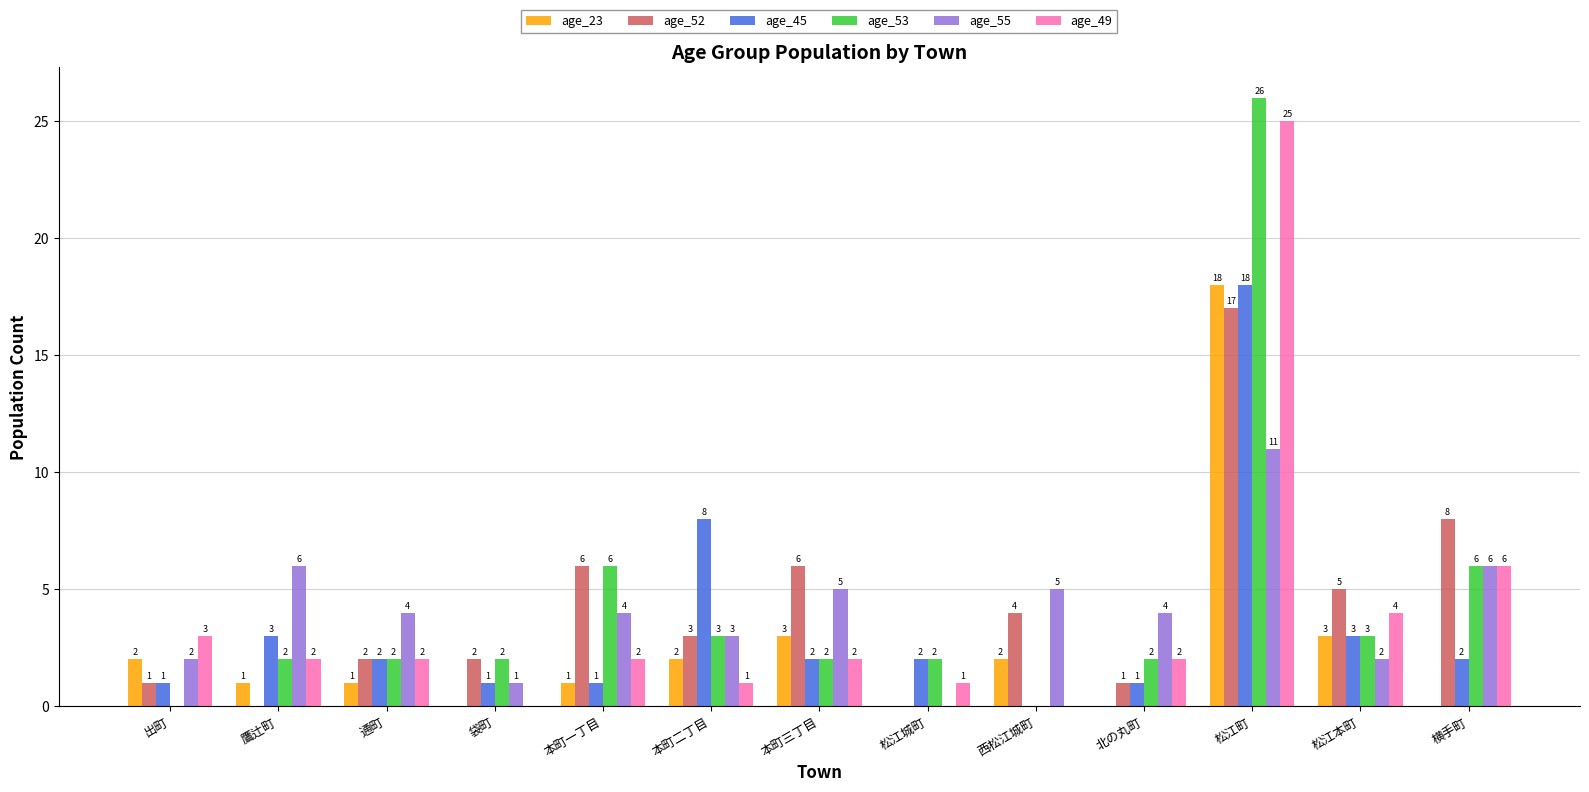

At which label does age_53 reach its peak?

松江町